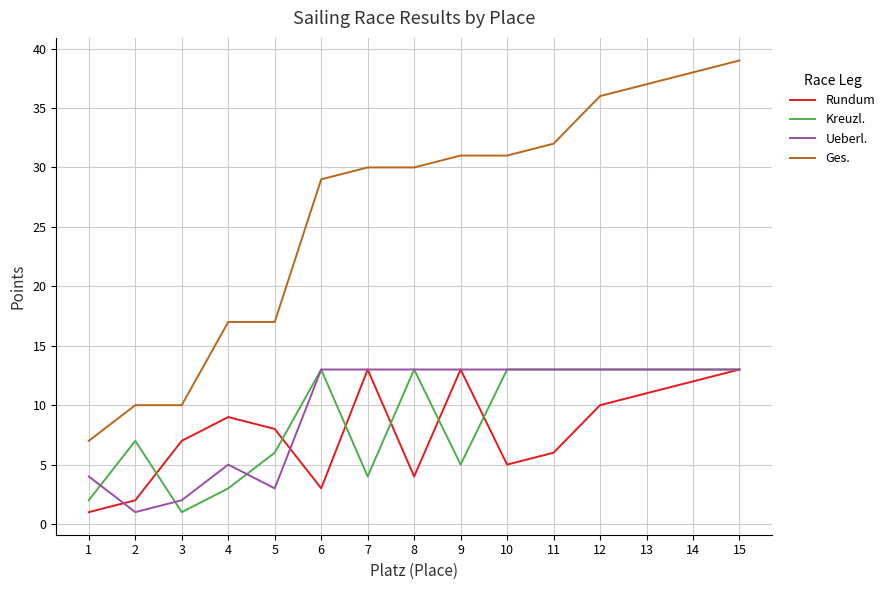

At which label does Rundum first exceed 8?

4